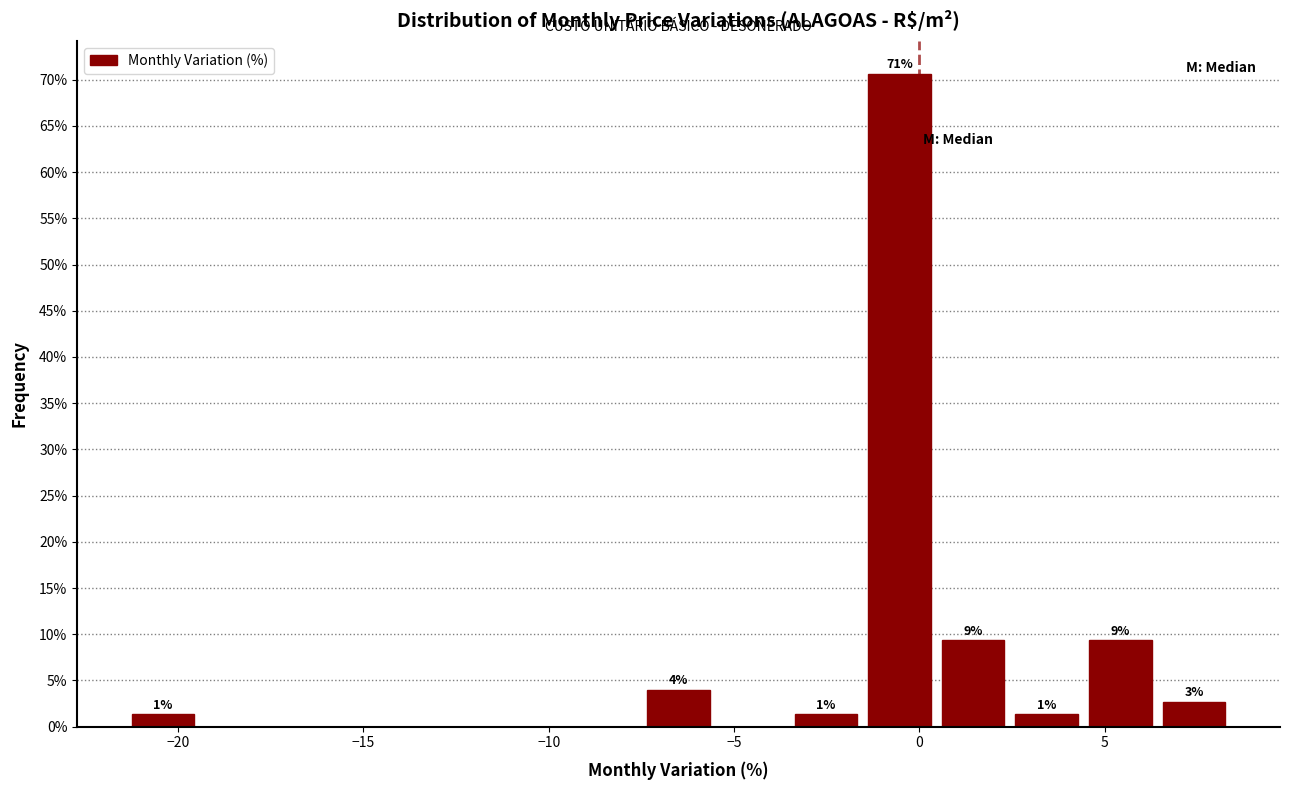

Read against the x-axis, roughly where is the centre of the tallest bar?

-0.5